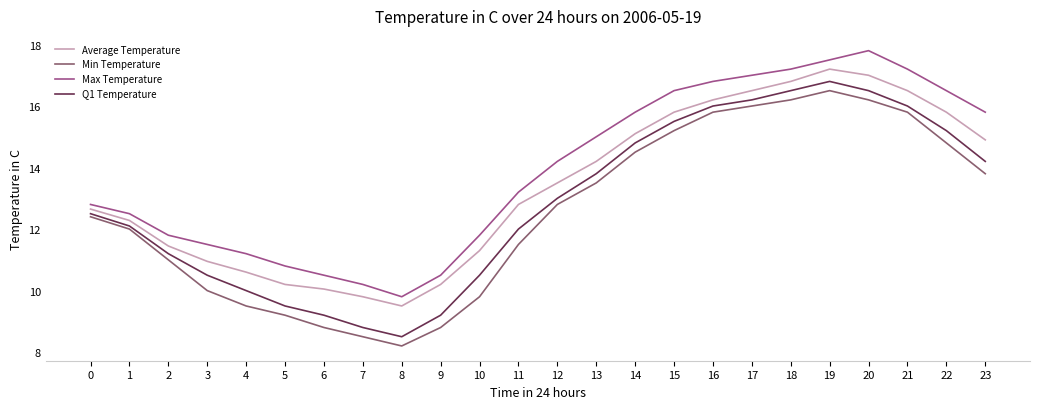

What is the sum of all Min Temperature values?

300.8